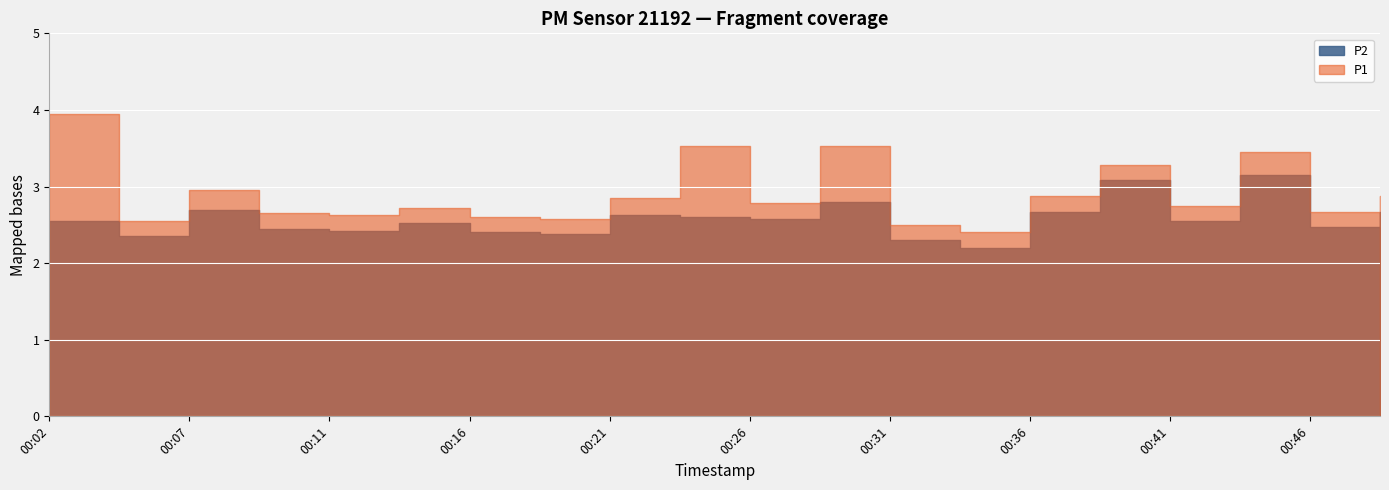

At which category is the sum across all series the highest?

00:43